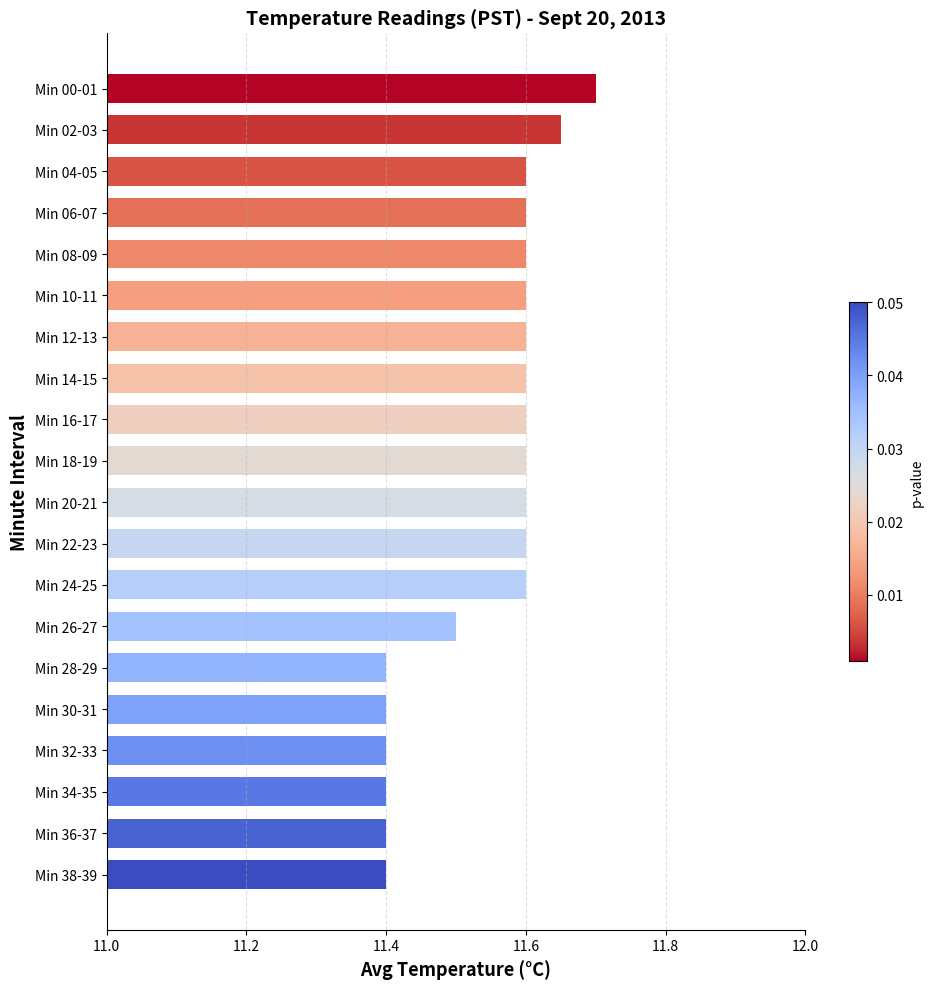

Approximately how many times larger is the value at Min 24-25 compared to Min 18-19?

1.0